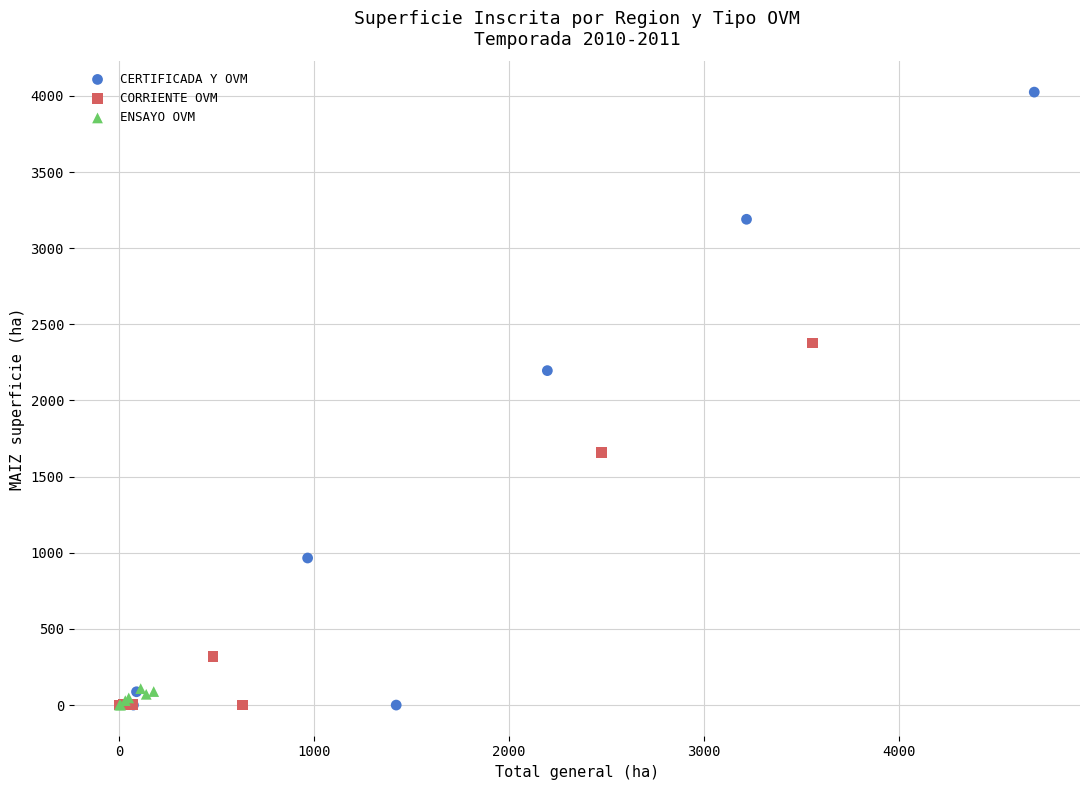

Which series contains the highest Y value?

CERTIFICADA Y OVM